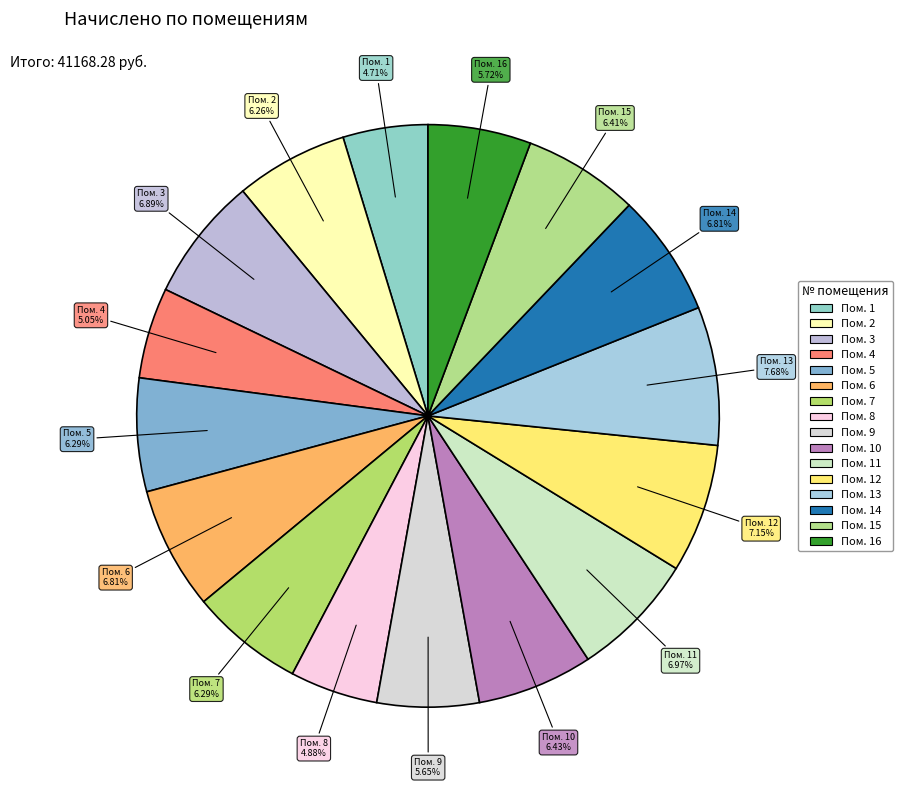

Count the number of slices in the pie.

16